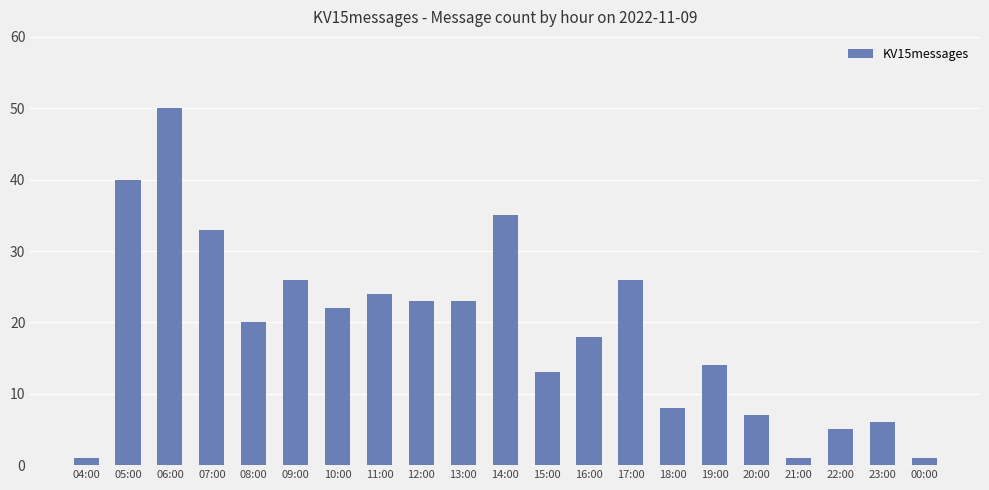

What is the label of the 13th bar from the right?

12:00